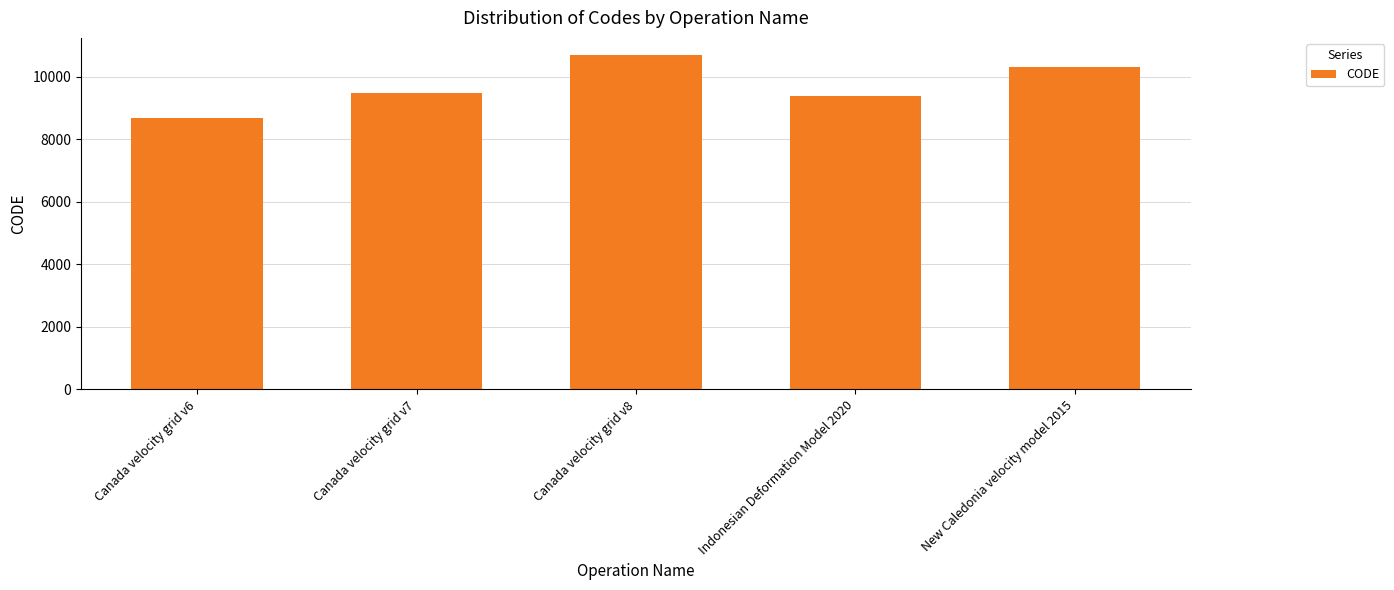

Which category has the highest value across all series?

Canada velocity grid v8